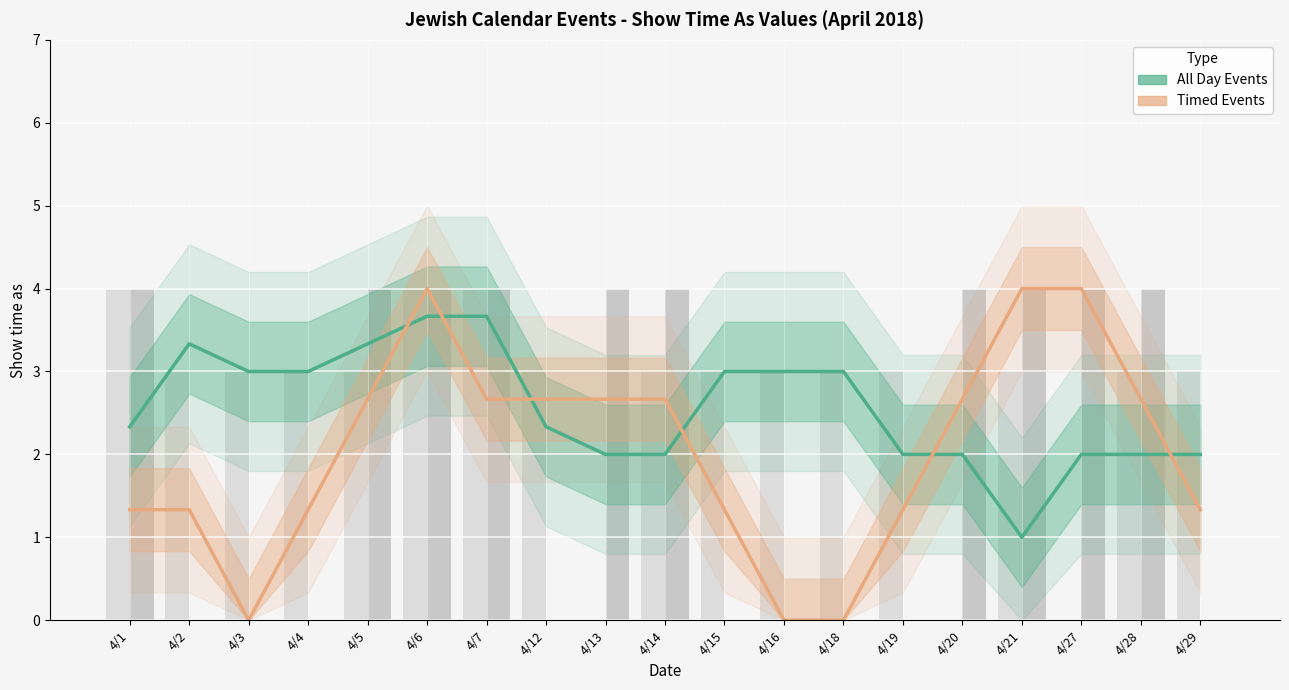

Between 4/3 and 4/19, which series saw the biggest shift?

Timed Events (line)